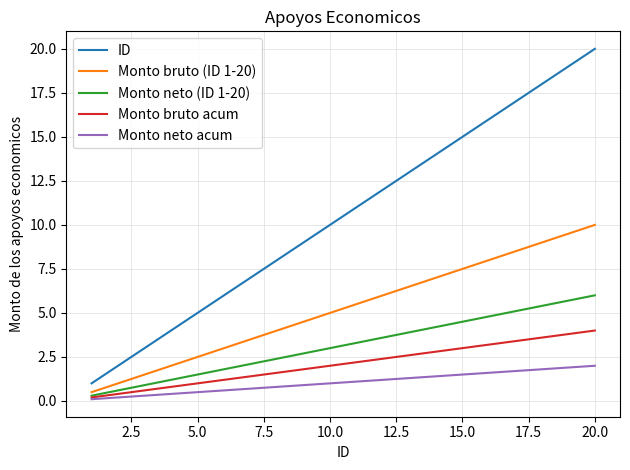

True or false: ID and Monto neto (ID 1-20) cross at least once.

False